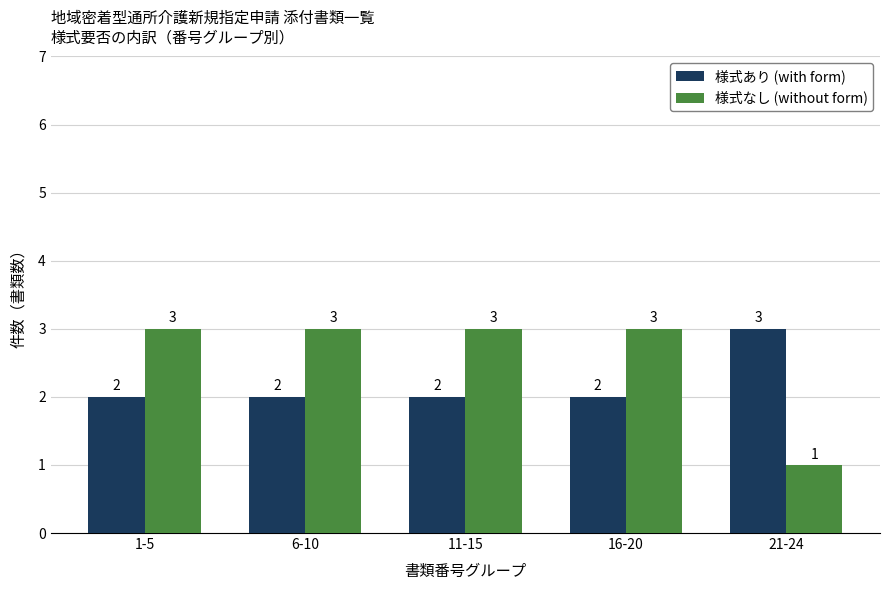

What is the difference between the highest and lowest values at 6-10?

1